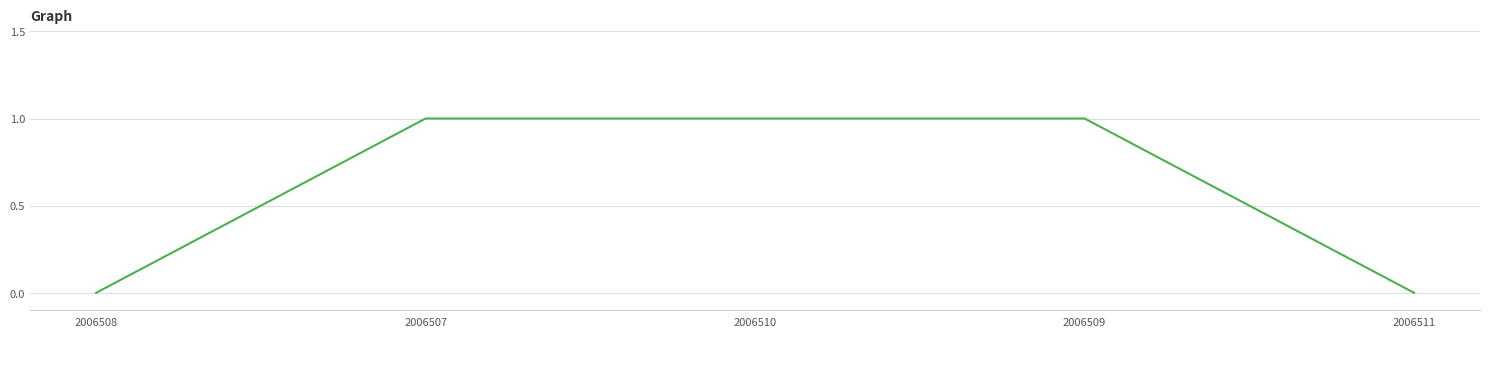

The value at 2006510 is 2. True or false?

False